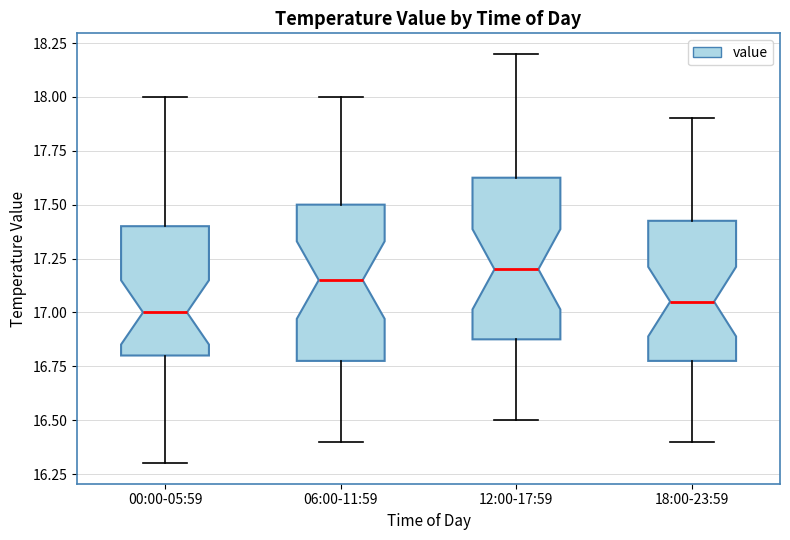

Reading left to right, transcribe this box plot: for each box, give where its median line is, the range the box spans, and where its two whiskers end, as read against the y-axis. The values are not printed on the chart, so give them approximately, as read against the axis.

00:00-05:59: median 17.00, box 16.80 to 17.40, whiskers 16.30 to 18.00
06:00-11:59: median 17.15, box 16.80 to 17.50, whiskers 16.40 to 18.00
12:00-17:59: median 17.20, box 16.90 to 17.65, whiskers 16.50 to 18.20
18:00-23:59: median 17.05, box 16.80 to 17.45, whiskers 16.40 to 17.90